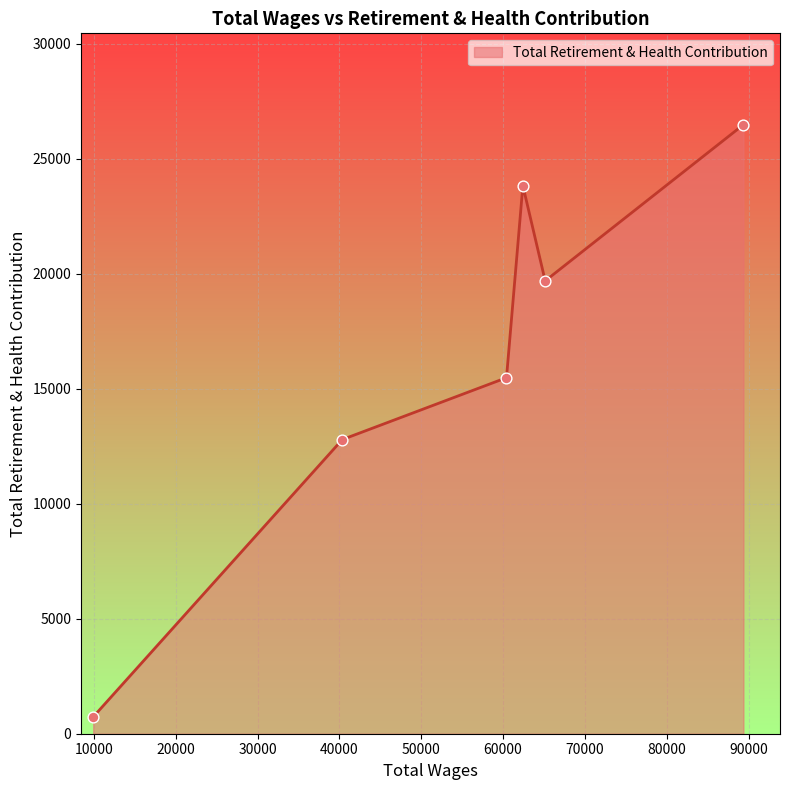

What is the smallest value displayed?

732